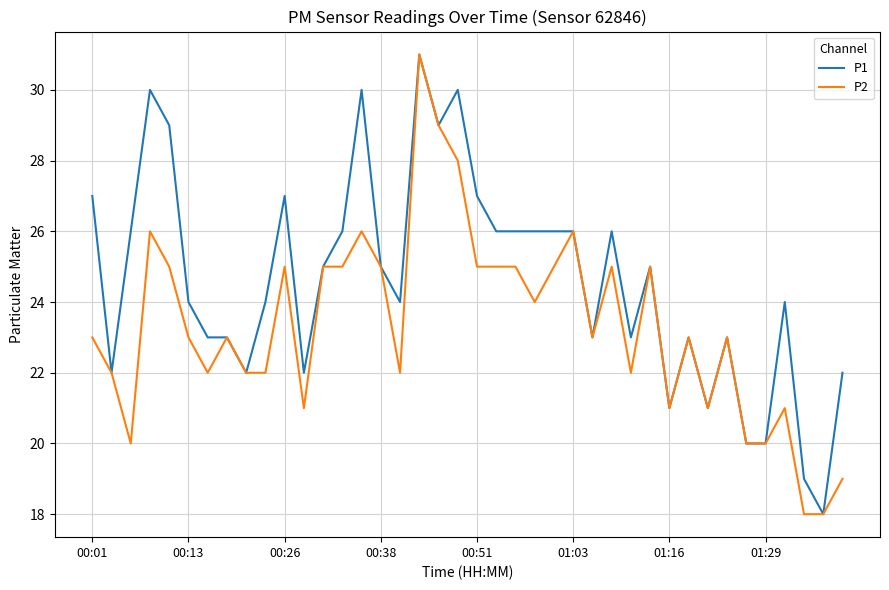

What is the greatest value displayed?

31